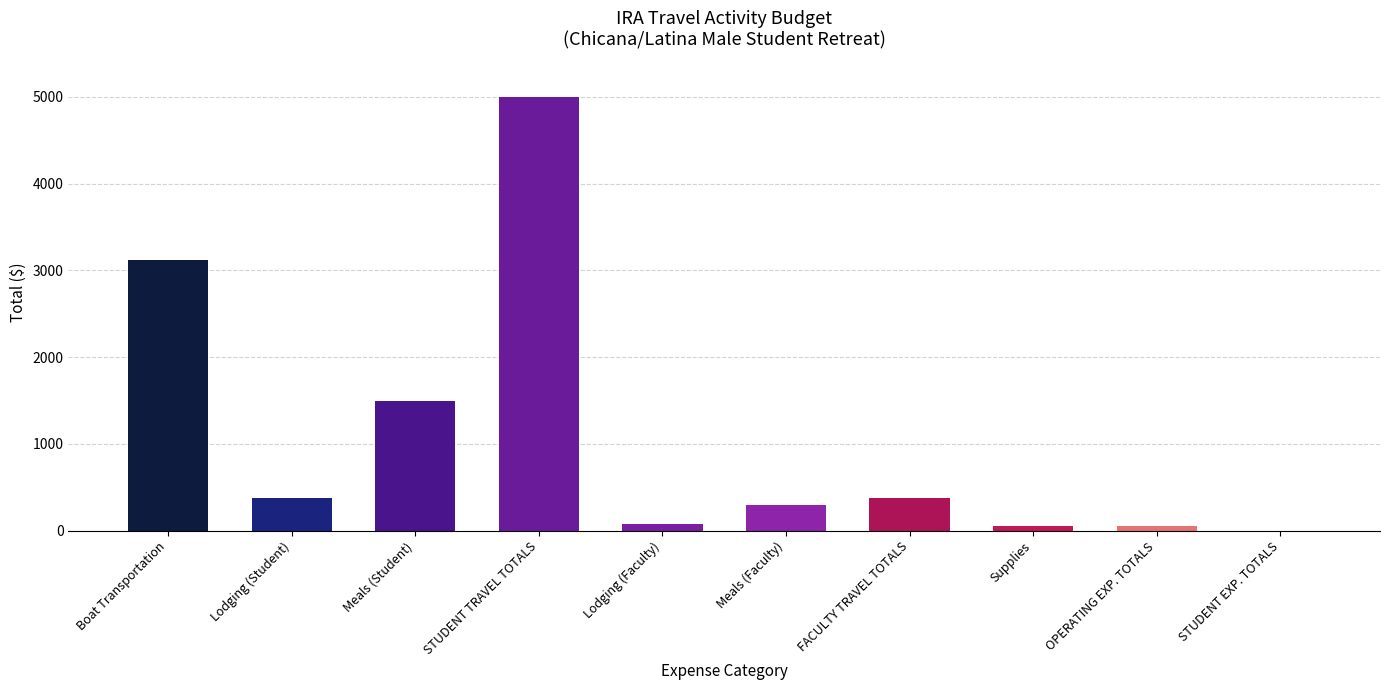

Which category has the highest value across all series?

STUDENT TRAVEL TOTALS